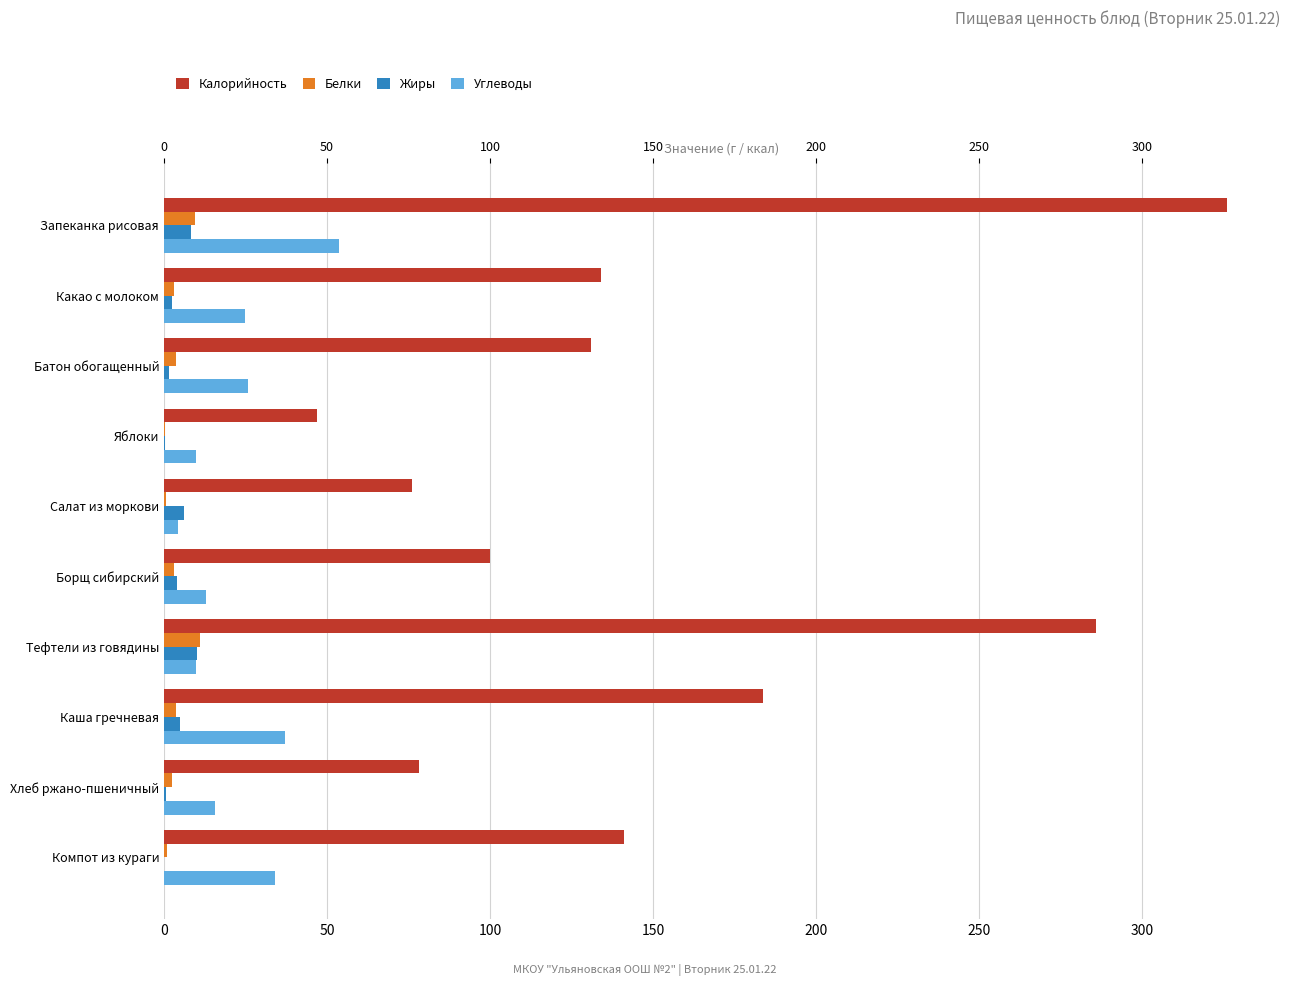

Reading right to left, list all the values displayed in this chart.

Калорийность: 141.2	78.2	183.8	286.0	100.0	76.2	47.0	130.8	134.2	326.0
Белки: 1.0	2.6	3.6	11.2	3.2	0.8	0.4	3.8	3.0	9.4
Жиры: 0.1	0.5	4.8	10.2	4.0	6.1	0.4	1.5	2.6	8.2
Углеводы: 34.1	15.8	37.1	9.7	12.8	4.3	9.8	25.7	24.8	53.6